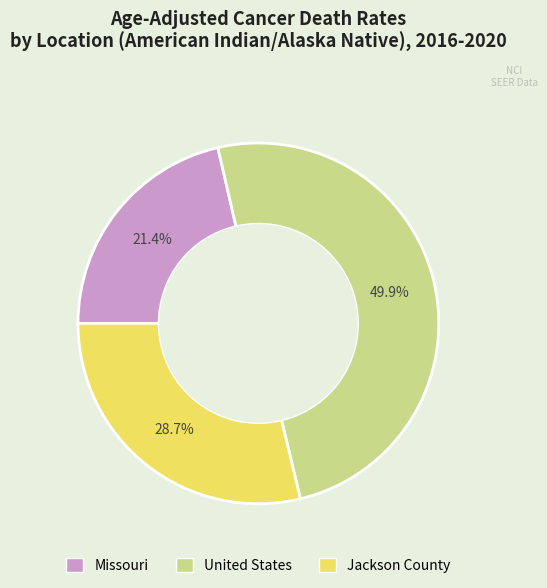

To the nearest percent, what is the difference between the largest and smallest slice percentages?

28%